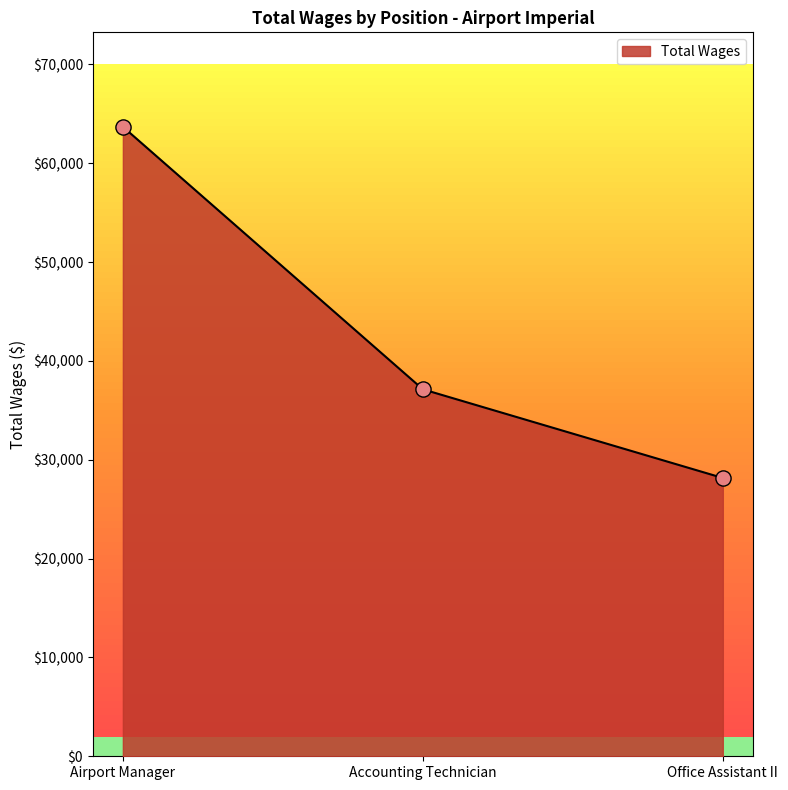

Approximately how many times larger is the value at Accounting Technician compared to Office Assistant II?

1.3